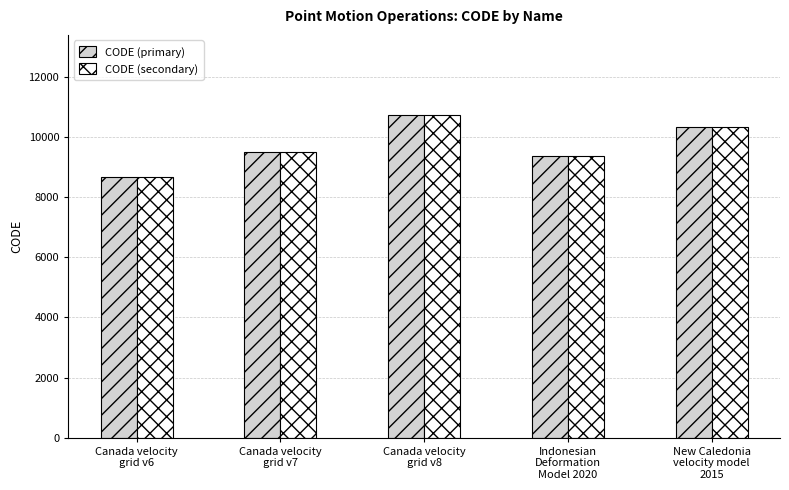

At which category is the sum across all series the highest?

Canada velocity
grid v8